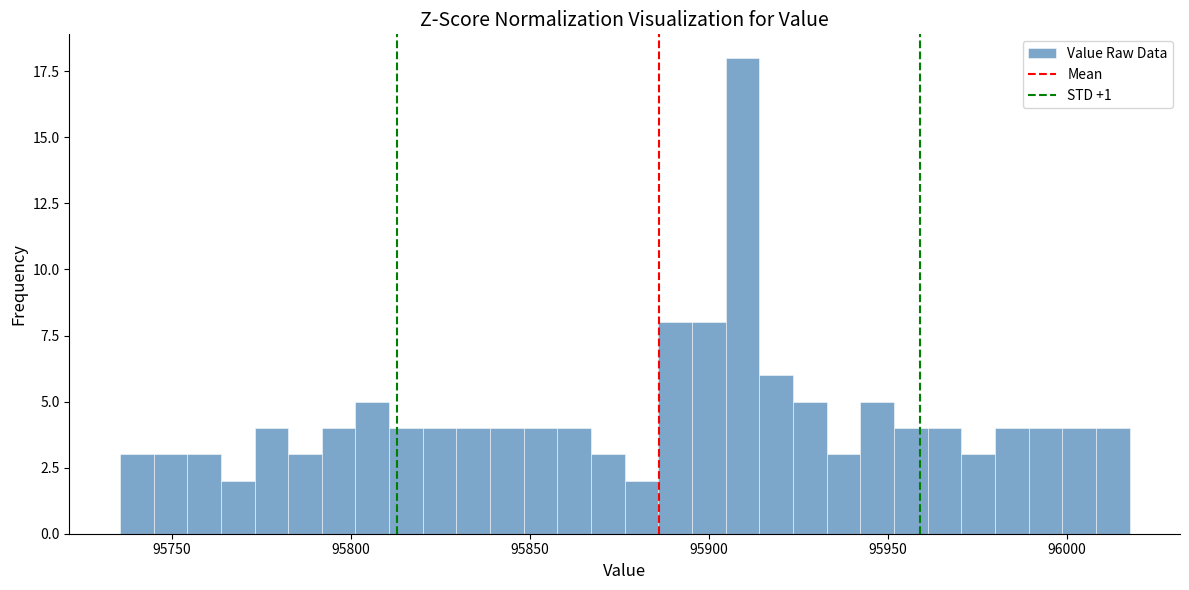

Around what value on the x-axis is the tallest bar? Give the approximate position of its centre, as read against the axis.

95910